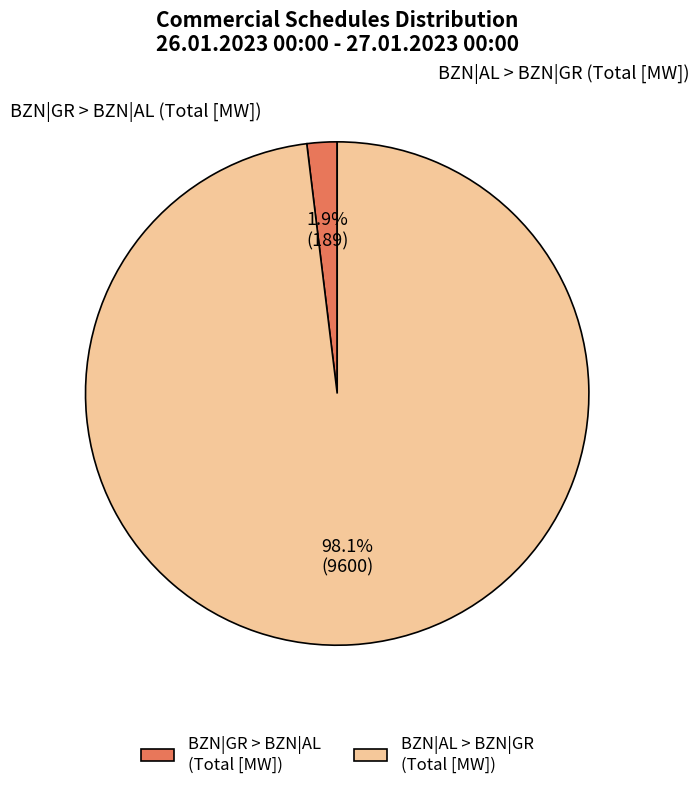

Between BZN|AL > BZN|GR (Total [MW]) and BZN|GR > BZN|AL (Total [MW]), which is larger?

BZN|AL > BZN|GR (Total [MW])